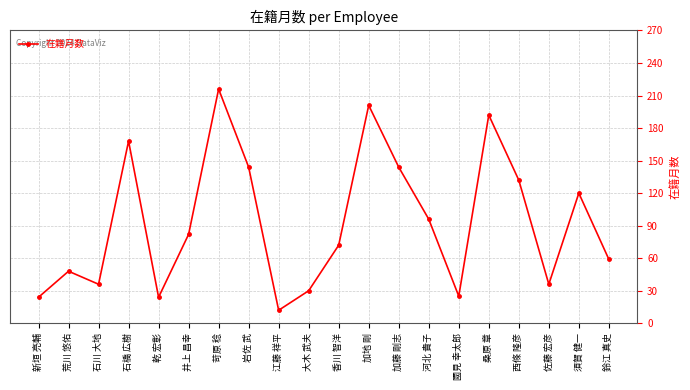

Which has a higher value, 新垣 亮輔 or 河北 貴子?

河北 貴子